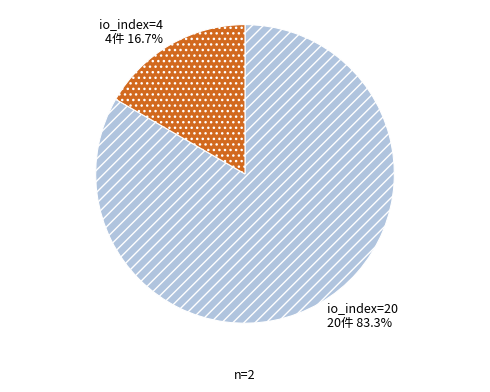

What percentage do io_index=20 and io_index=4 together represent?

100.0%